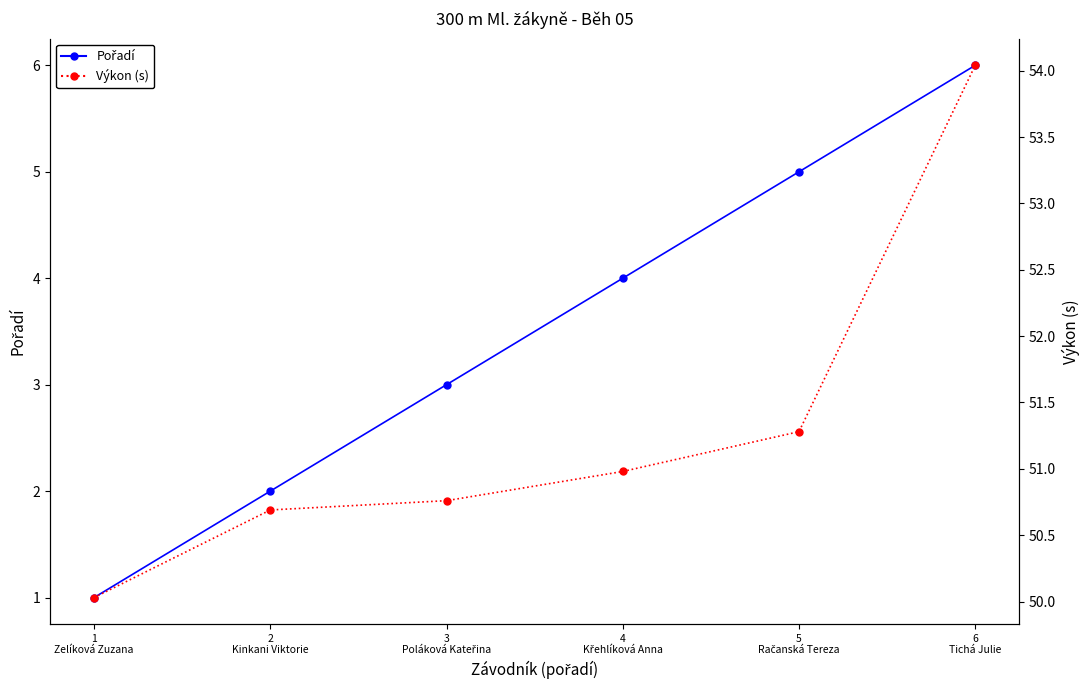

How many categories are shown in the chart?

6